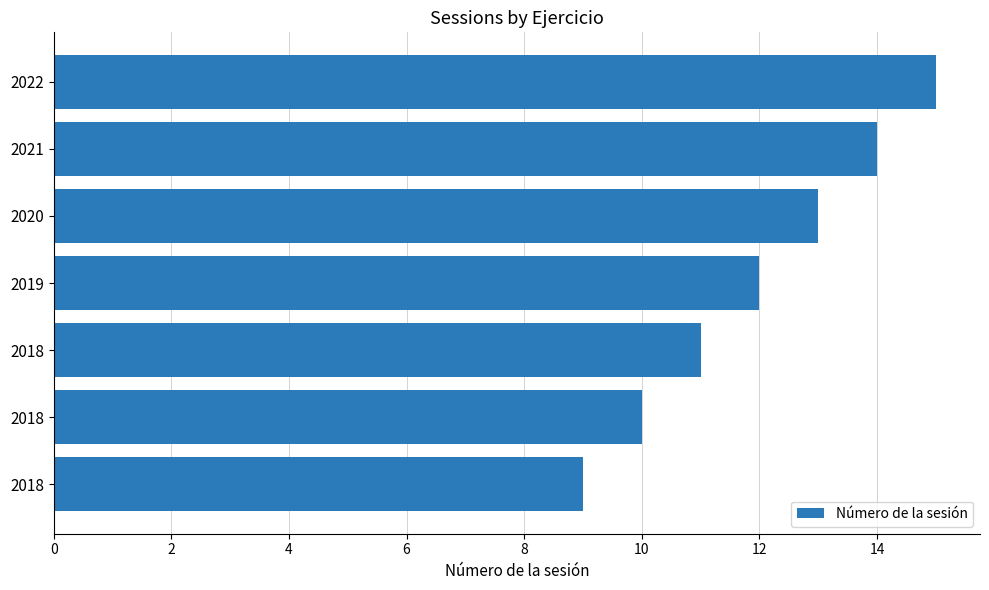

Count the number of data series in this chart.

1